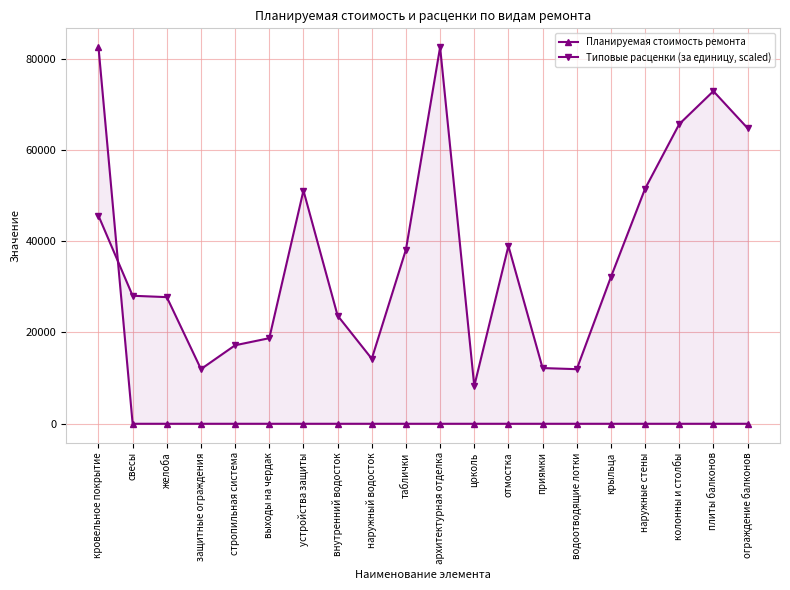

Between защитные ограждения and свесы, which is larger?

защитные ограждения